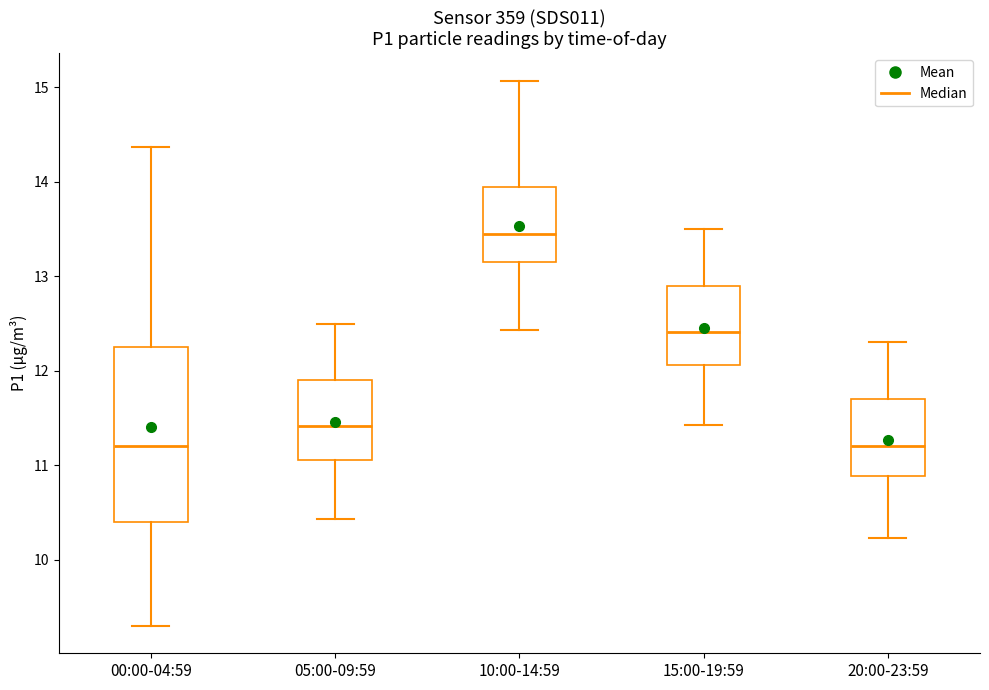

Comparing the boxes themselves (not the whiskers), which one is the tallest?

00:00-04:59